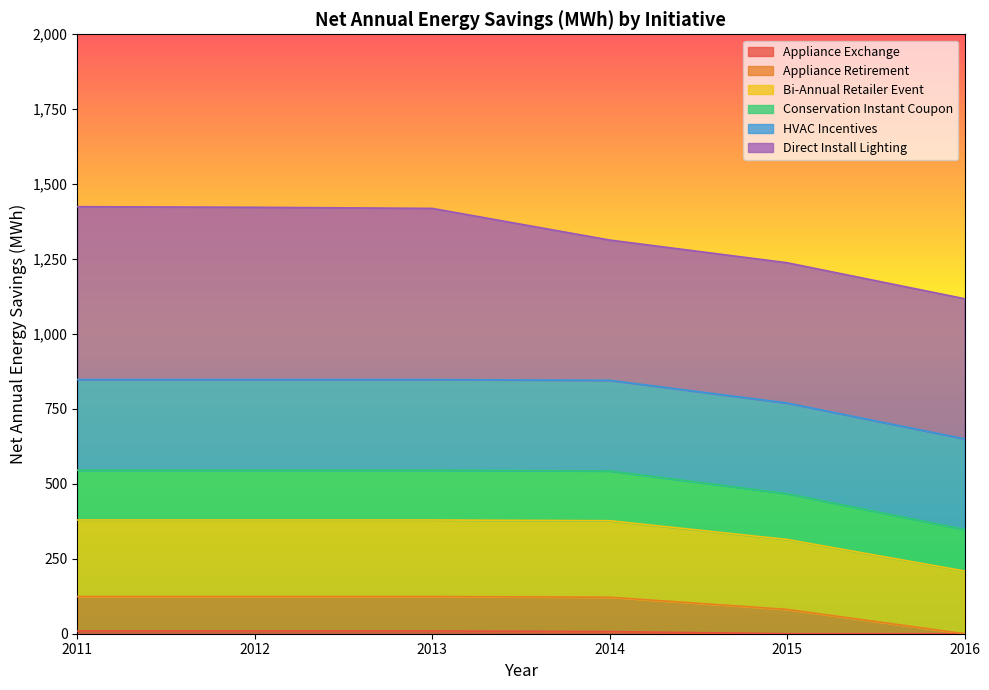

Does the chart display data point markers on the line(s)?

No